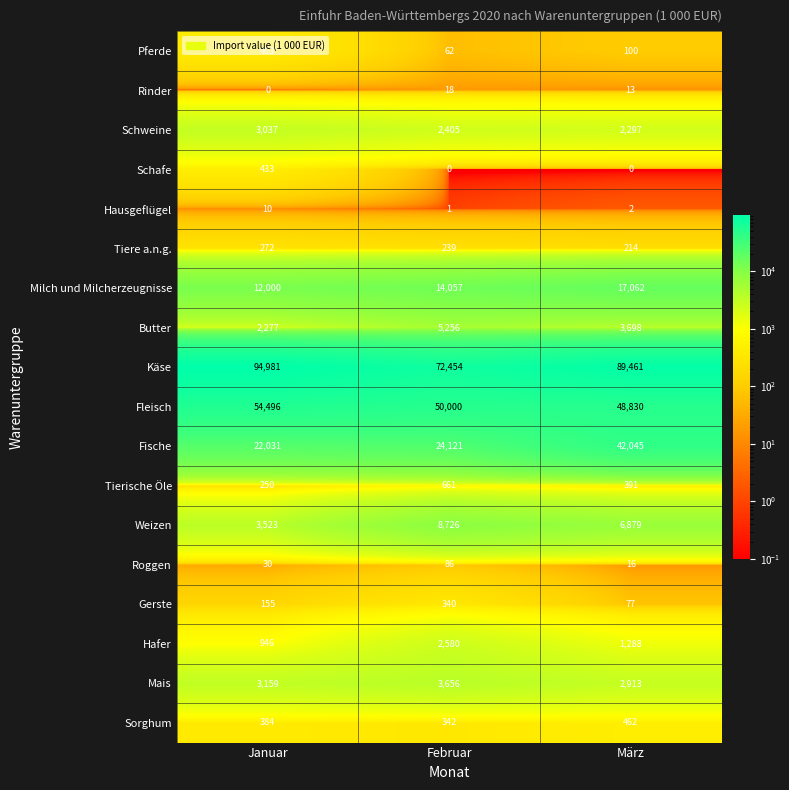

Which category has the highest value across all series?

Januar